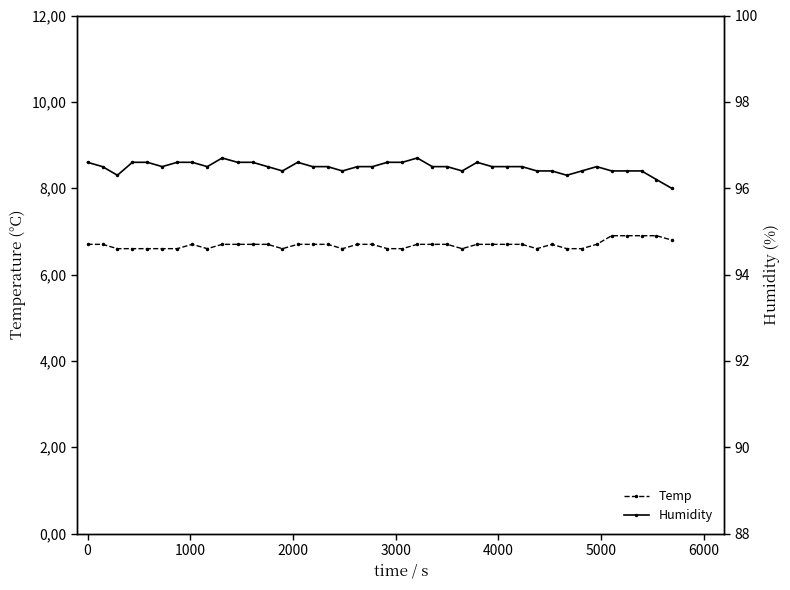

What is the value of the Humidity point at the 15th from the left?

96.6